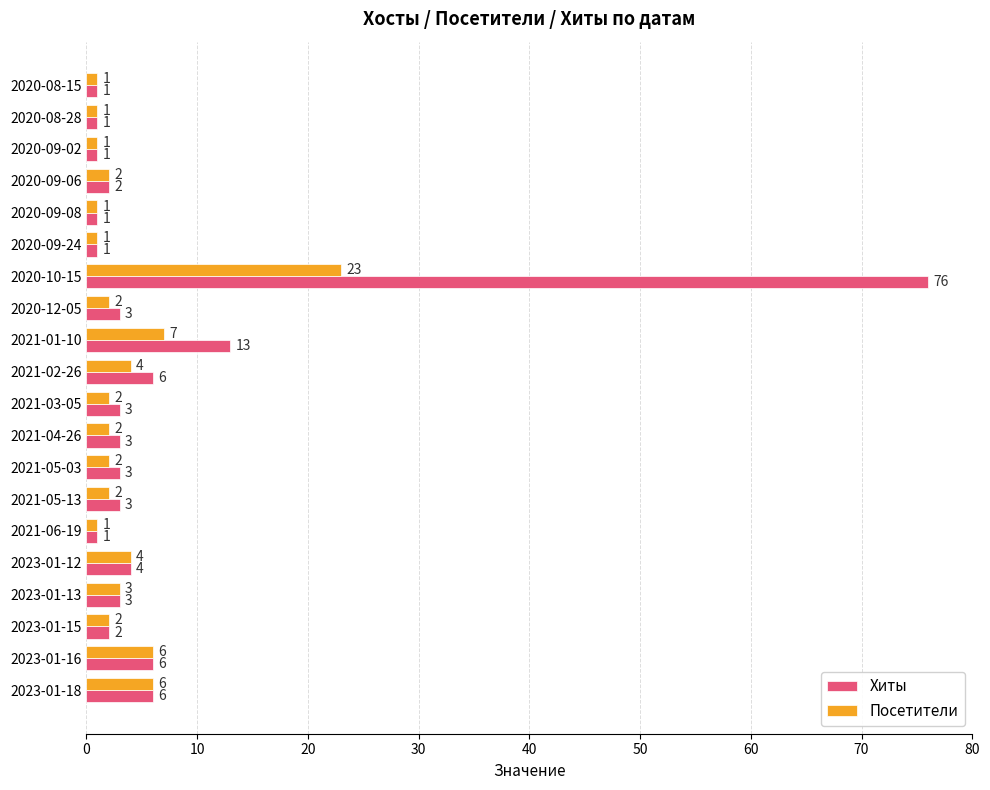

List the series in order of their peak value, lowest first.

Посетители, Хиты